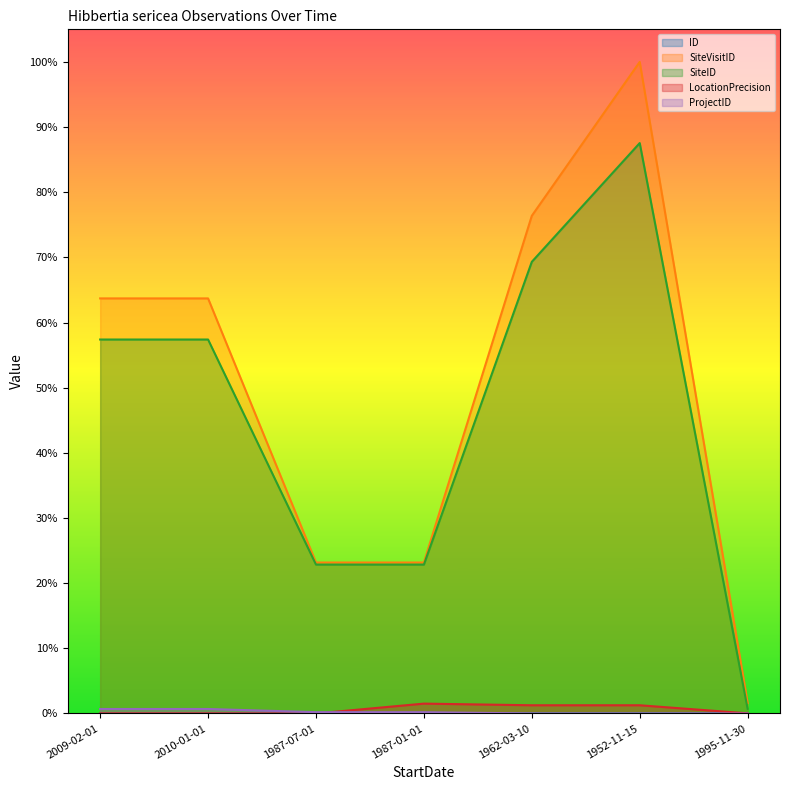

At 1987-01-01, list the series in order from largest to smallest.

SiteVisitID, SiteID, LocationPrecision, ProjectID, ID